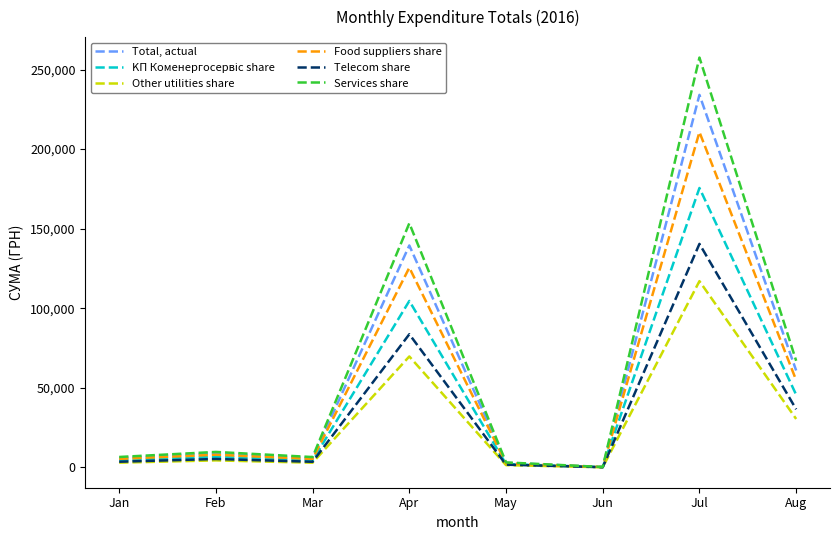

At which category is the sum across all series the highest?

Jul